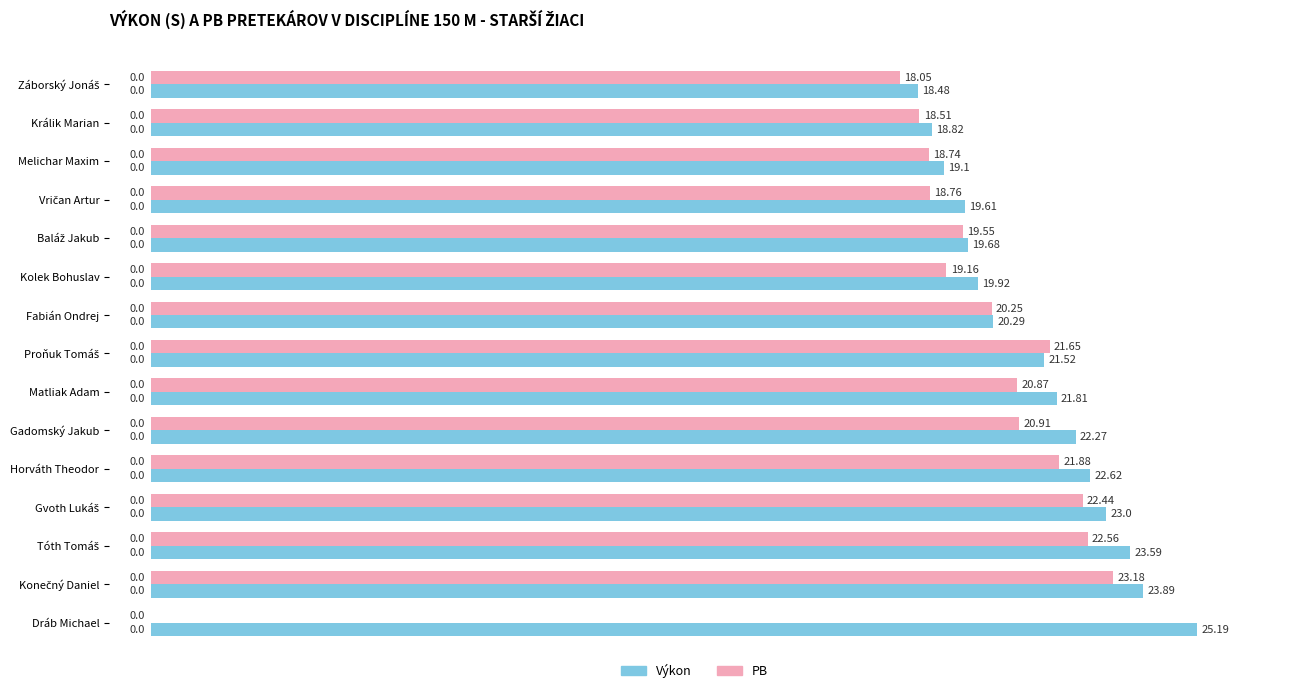

Between Kolek Bohuslav and Gadomský Jakub, which series saw the biggest shift?

Výkon